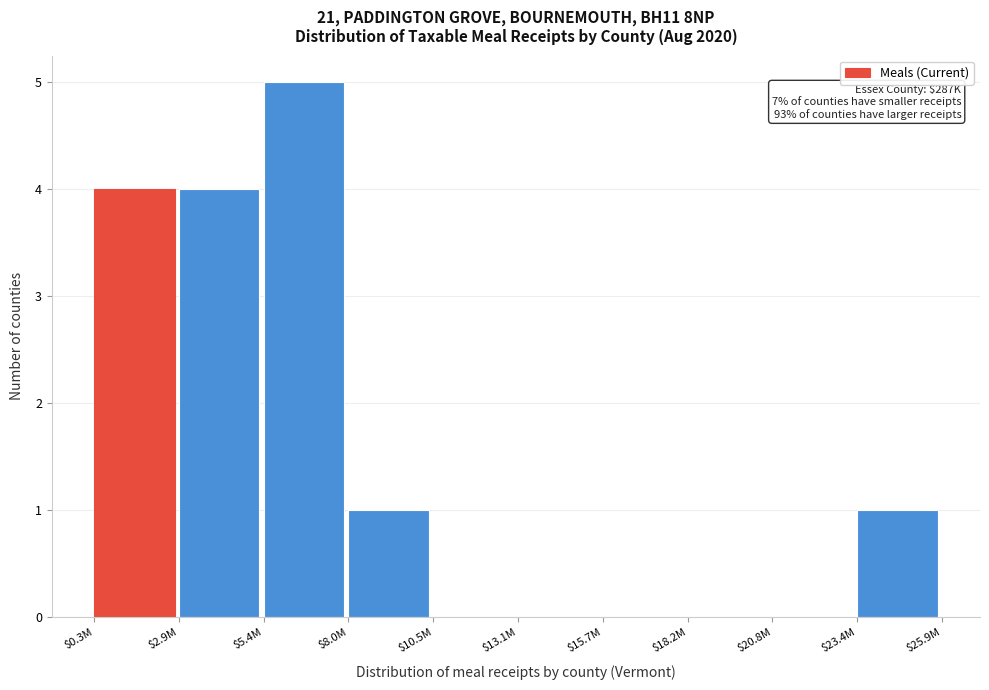

What is the sum of all values?

15